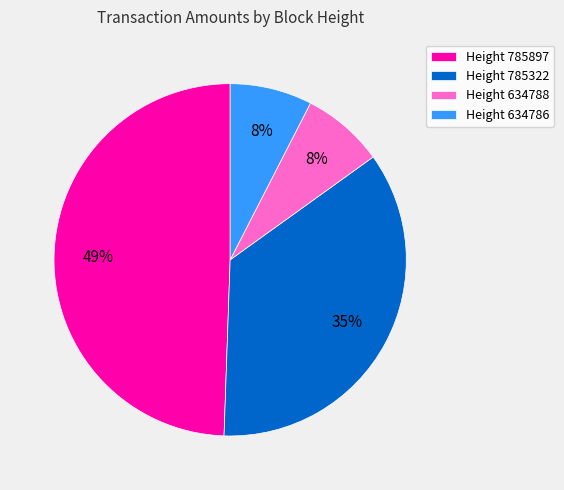

Is it true that Height 634788 is 8% of the pie?

True